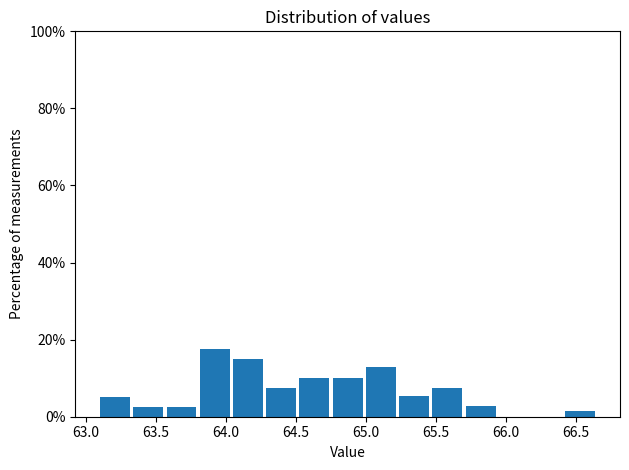

What is the height of the bar covering 64.05 to 64.30 on the x-axis? Neither the bar edges nor the heights are printed on the chart, so give them approximately, as read against the axes.

16